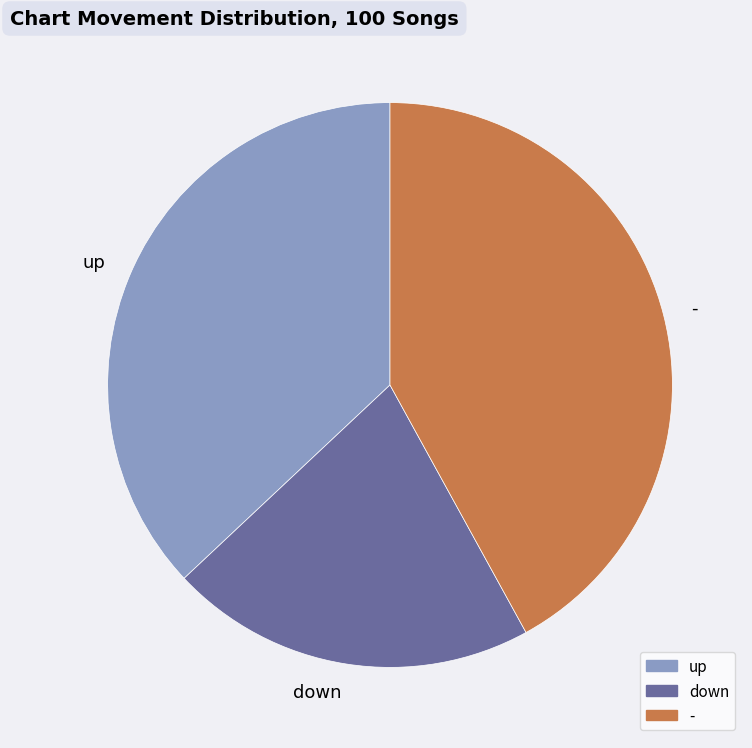

True or false: down accounts for 21% of the total.

True